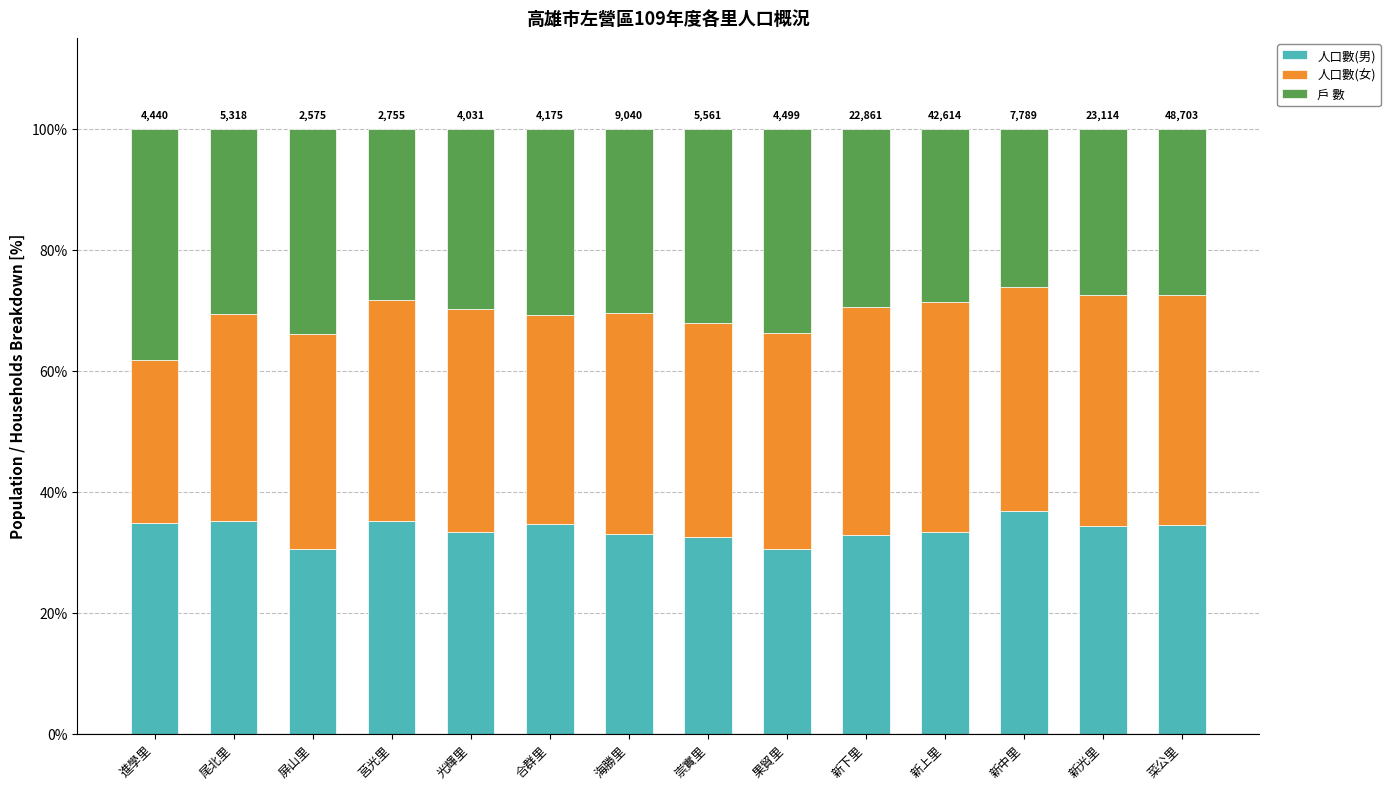

What is the total value across all series at 進學里?

100.0